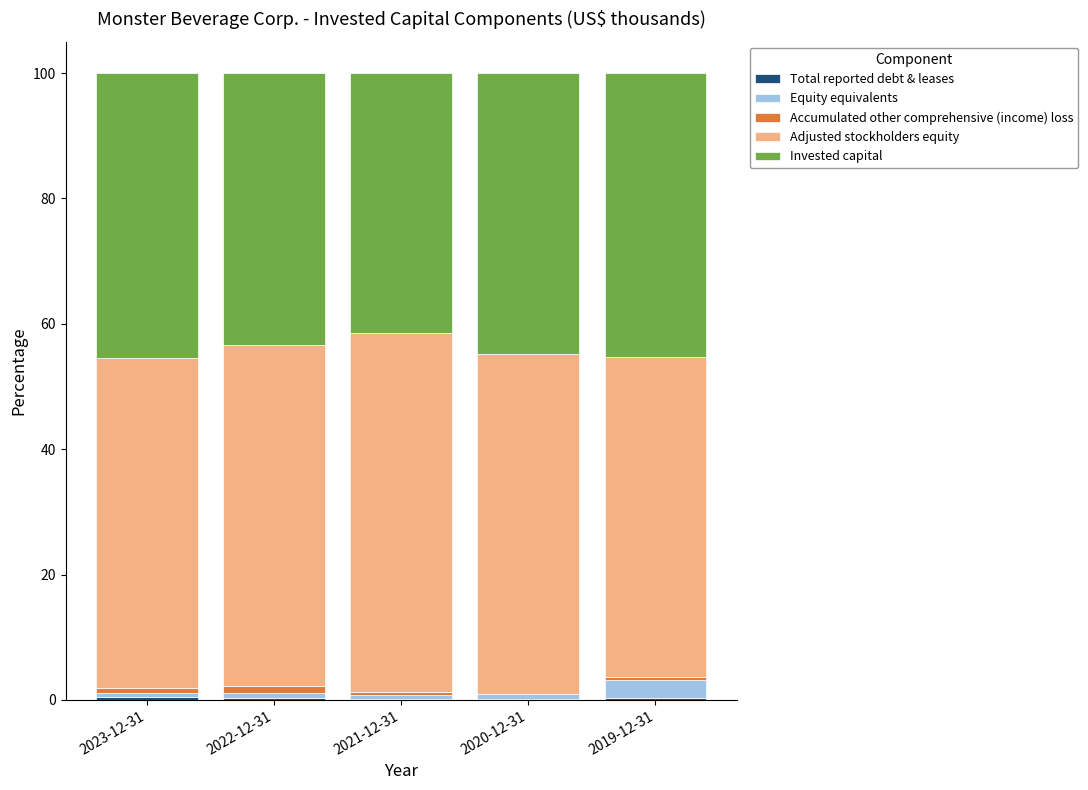

Rank the categories by Invested capital value from lowest to highest.

2021-12-31, 2022-12-31, 2020-12-31, 2019-12-31, 2023-12-31